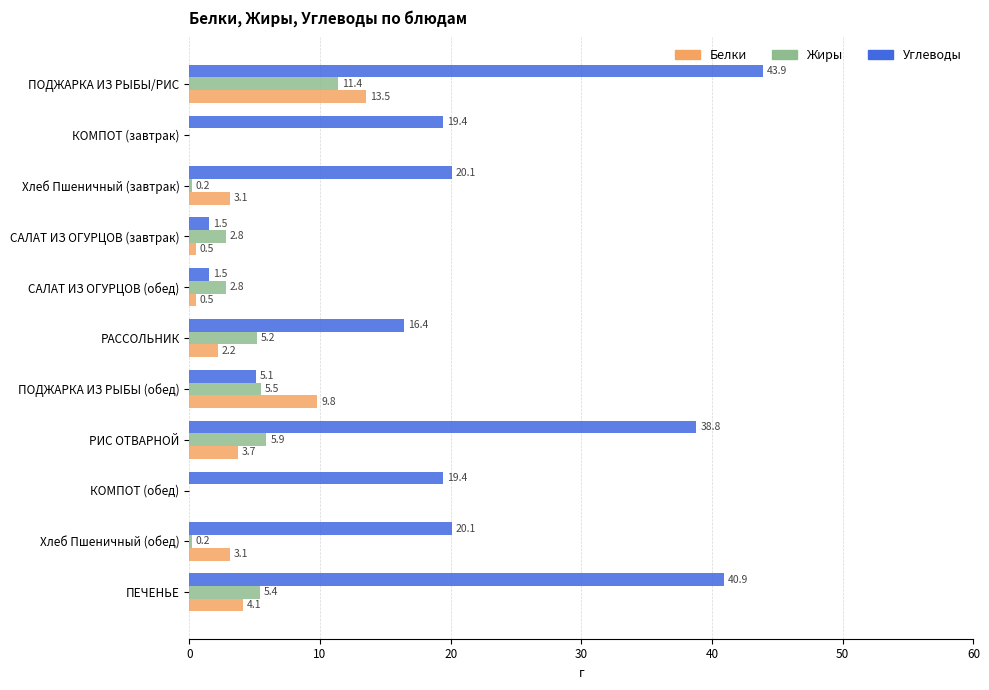

True or false: Белки has a value of 5.4 at ПОДЖАРКА ИЗ РЫБЫ (обед).

False